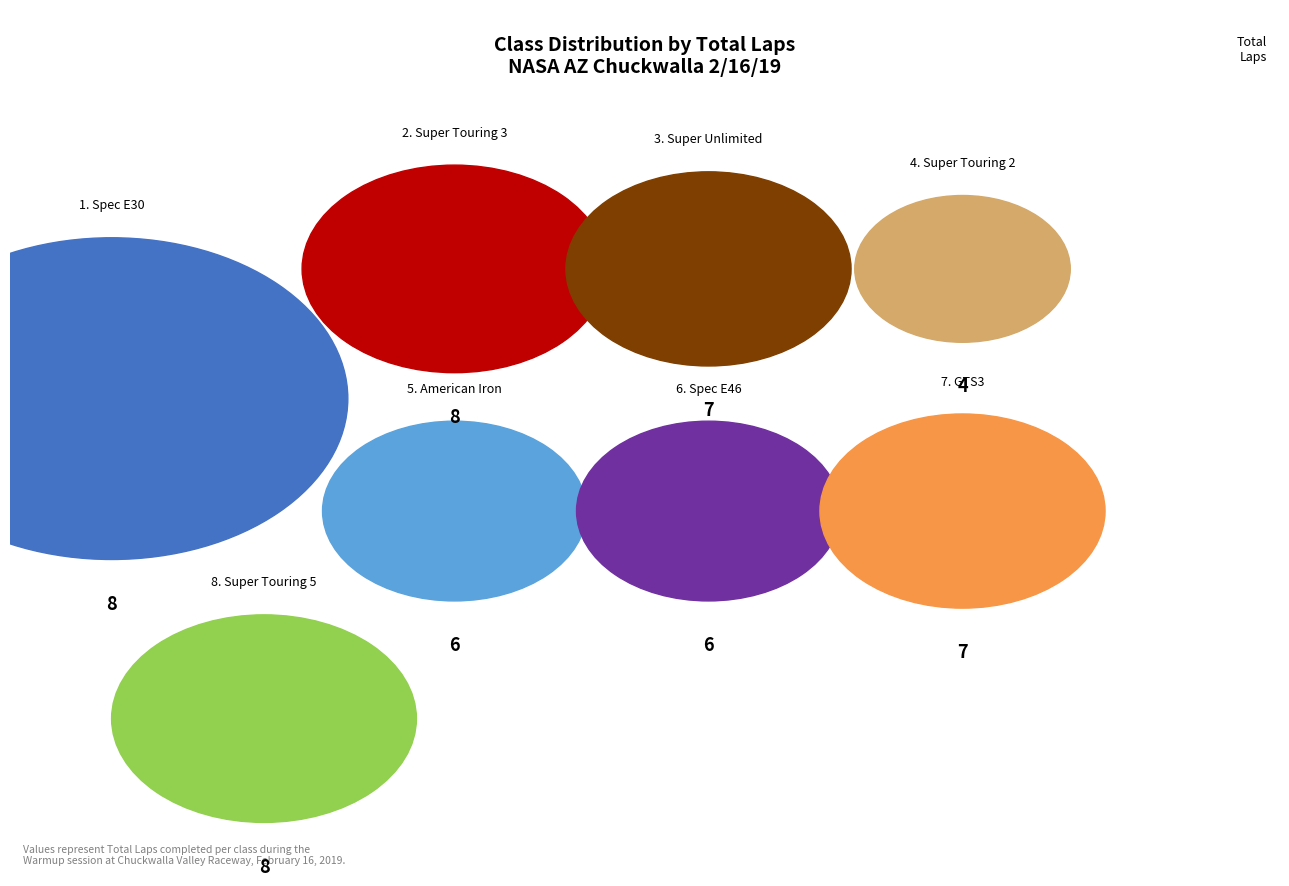

How much of the chart is everything except American Iron?

88.9%